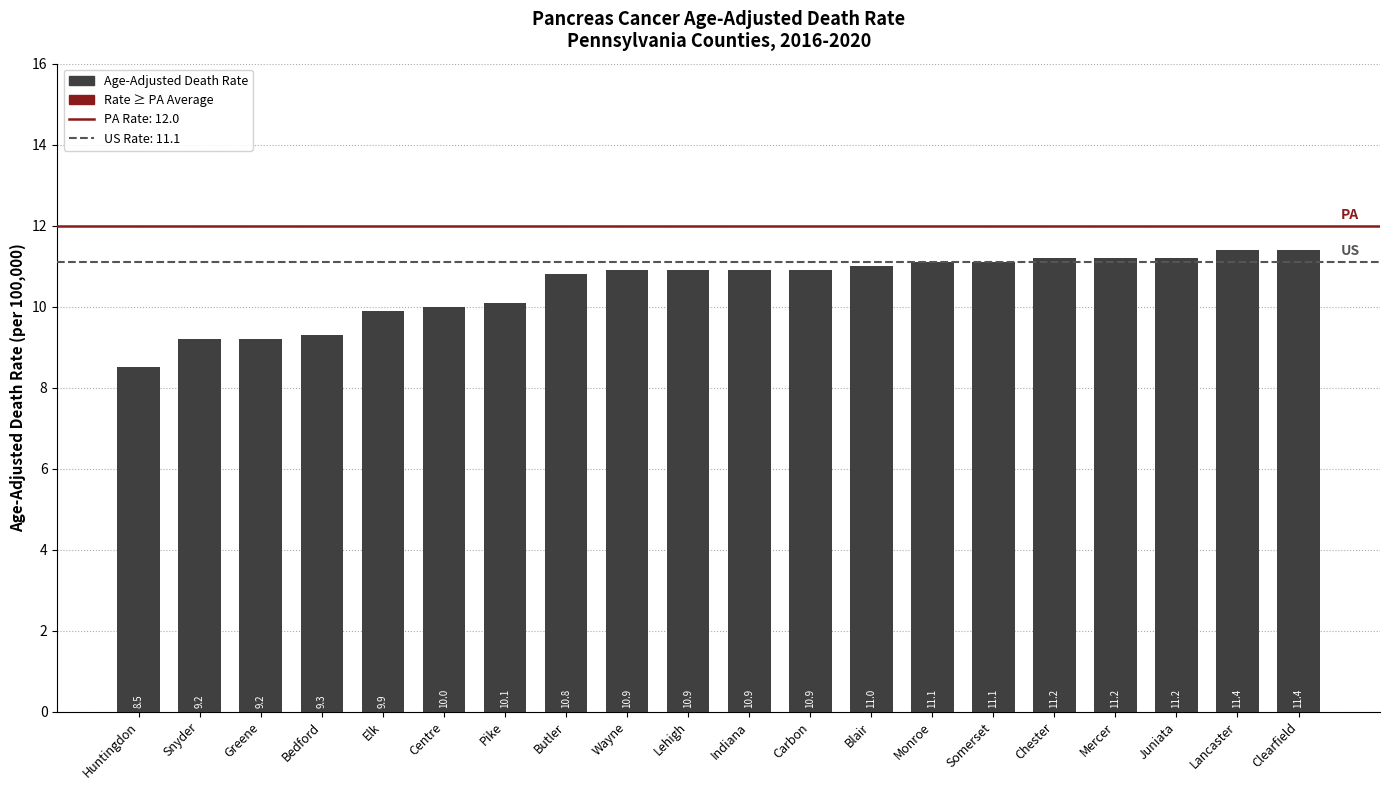

True or false: the data shows 9.2 at Greene.

True